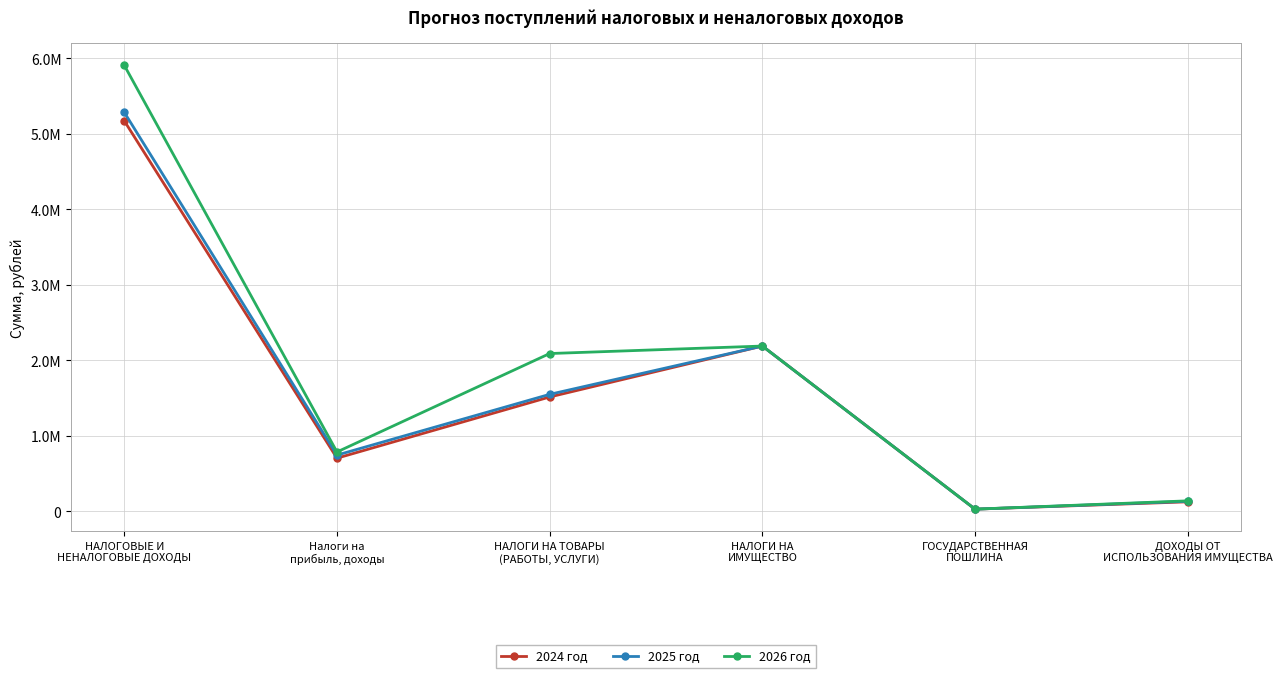

What are all the series names shown in the legend?

2024 год, 2025 год, 2026 год